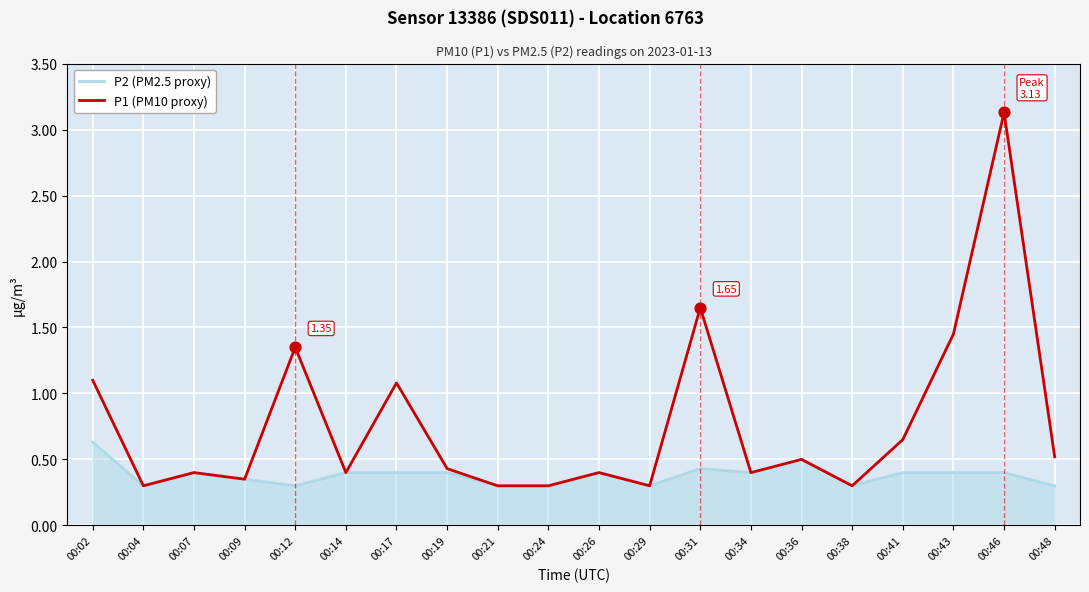

Between 00:12 and 00:24, which series saw the biggest shift?

P1 (PM10 proxy)